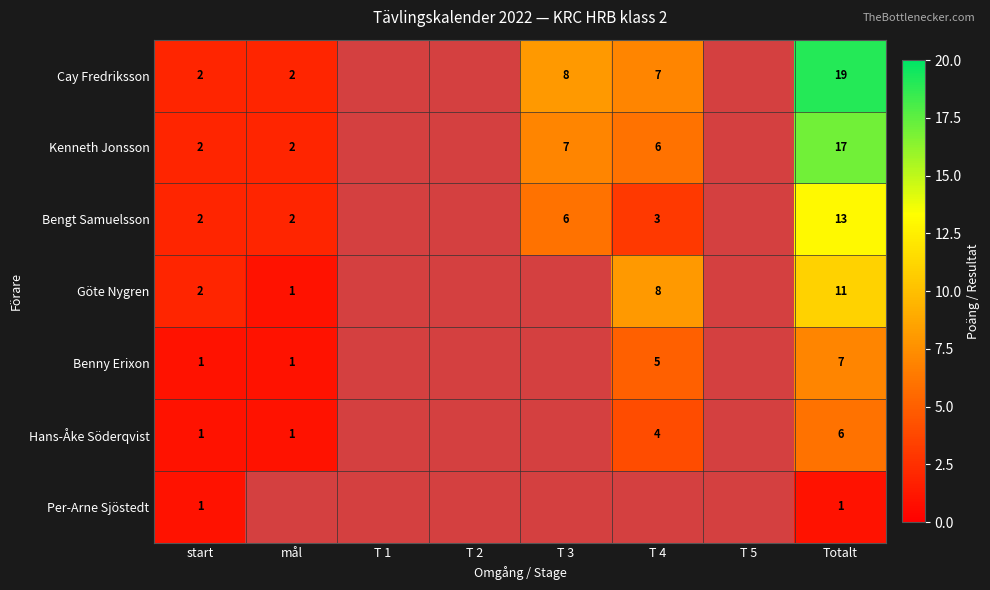

The value of Bengt Samuelsson at T 4 is 3. True or false?

True